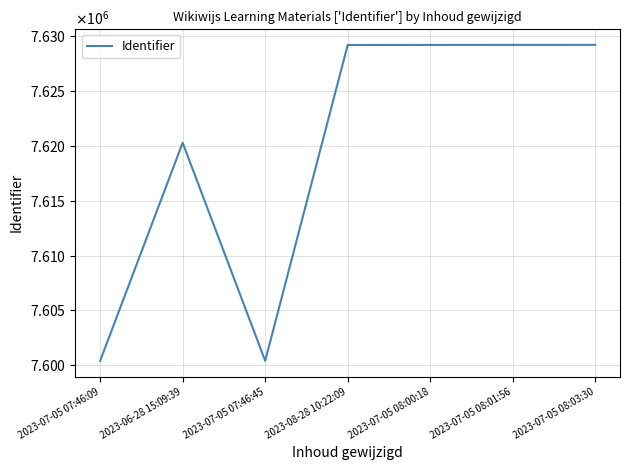

Which category has the lowest value across all series?

2023-07-05 07:46:09